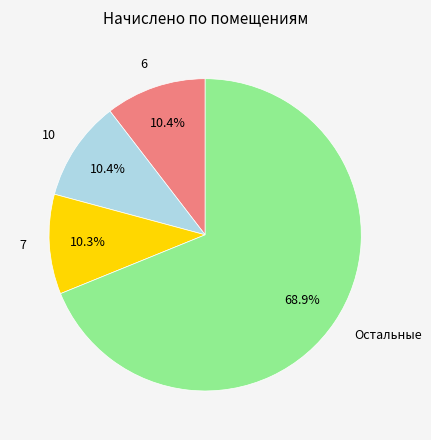

Does Остальные represent more than half of the total?

Yes